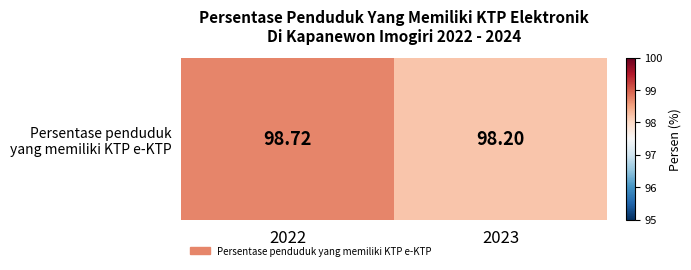

Rank the categories by value from lowest to highest.

2023, 2022